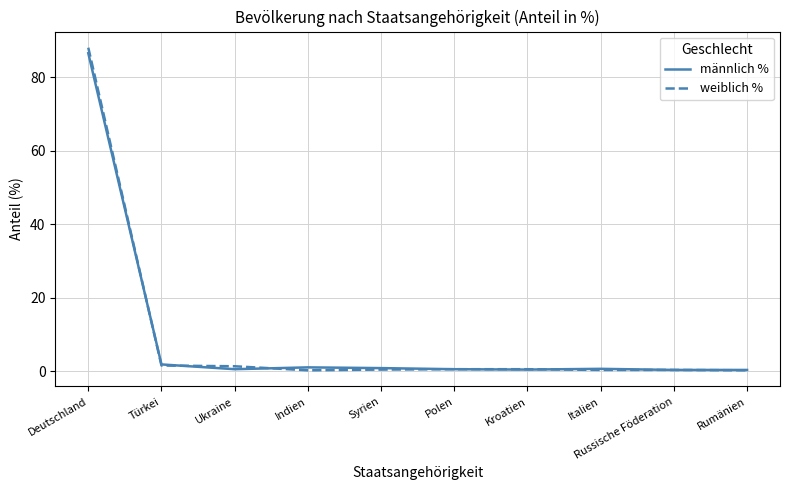

Which category has the highest value across all series?

Deutschland